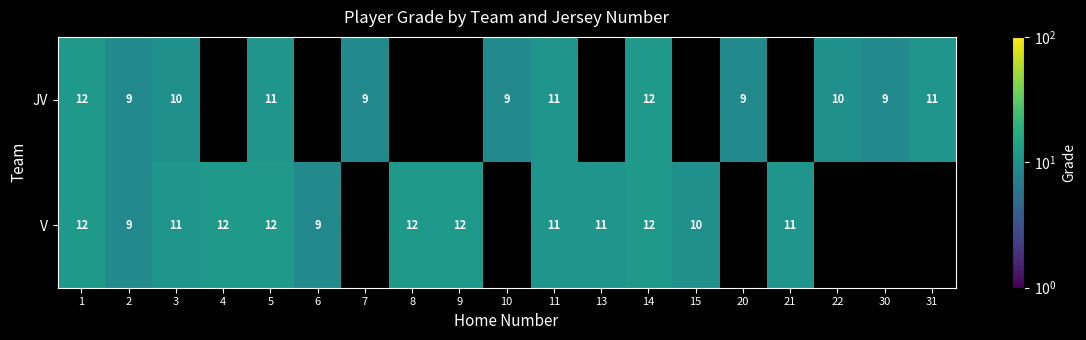

How many series are shown in this chart?

2